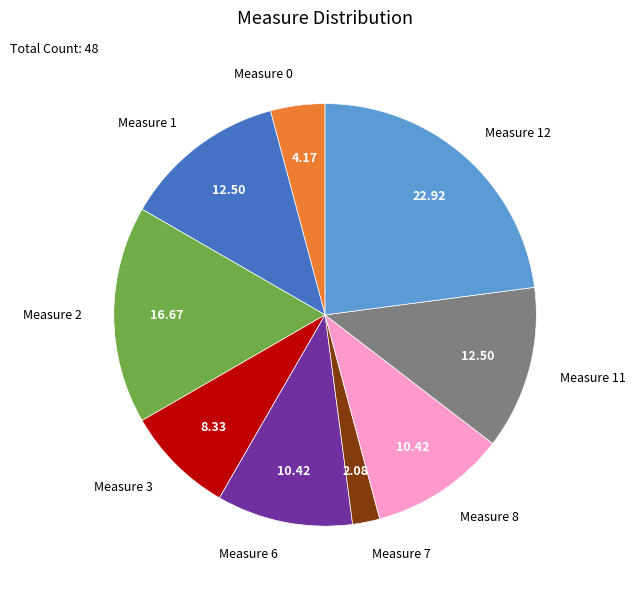

What is the largest slice in the pie chart?

Measure 12